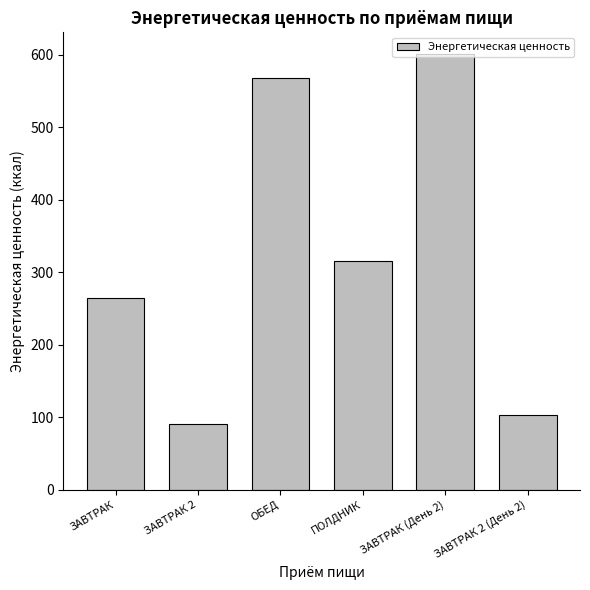

Which category has the highest value across all series?

ЗАВТРАК (День 2)